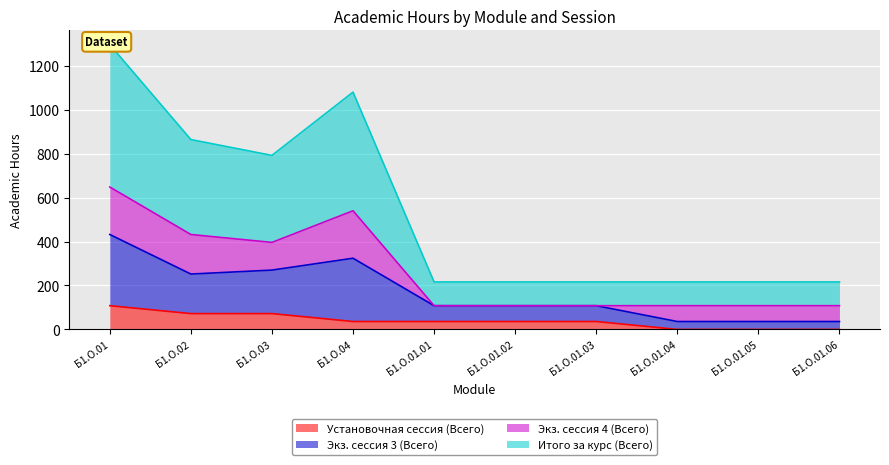

Where is the first local maximum for Итого за курс (Всего)?

Б1.О.04